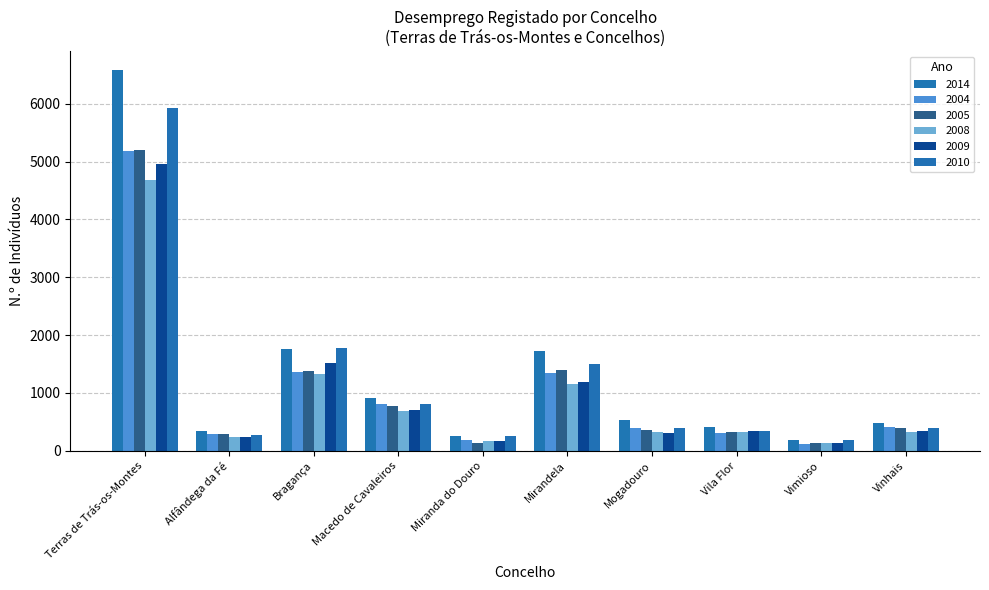

What is the difference between the highest and lowest values at Vila Flor?

102